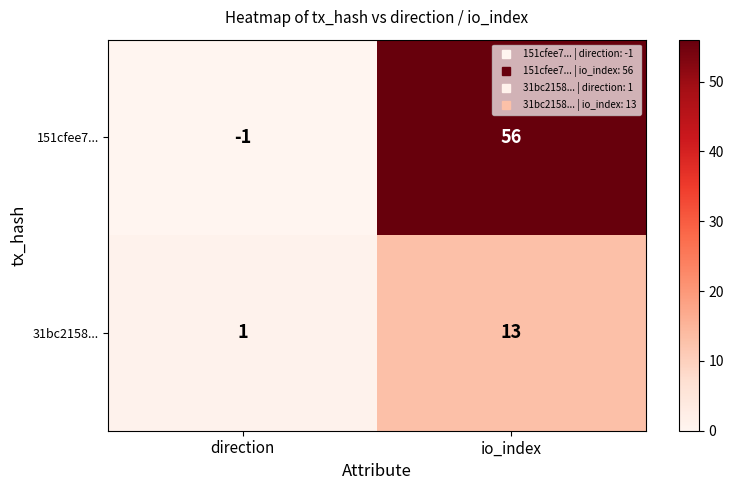

What is the spread (max minus min) of values at io_index?

43